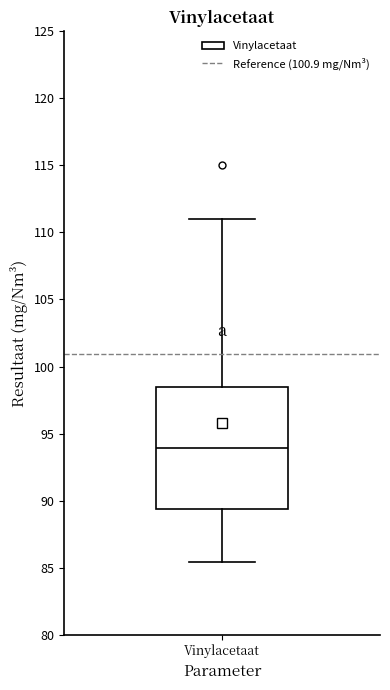

Where does the upper whisker of the box for Vinylacetaat end on the y-axis? The values are not printed on the chart, so give them approximately, as read against the axis.

111.0